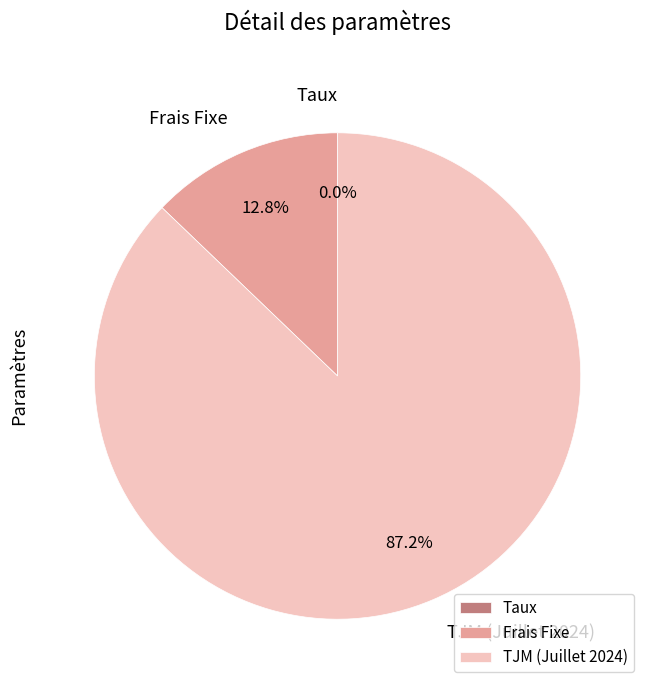

Which slice is the largest?

TJM (Juillet 2024)